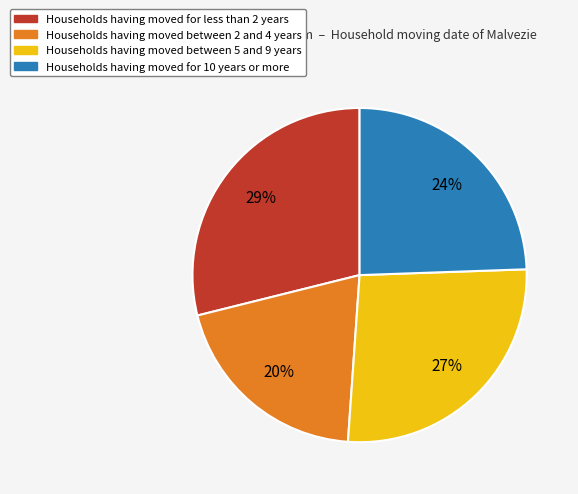

Which slice is the smallest?

Households having moved between 2 and 4 years